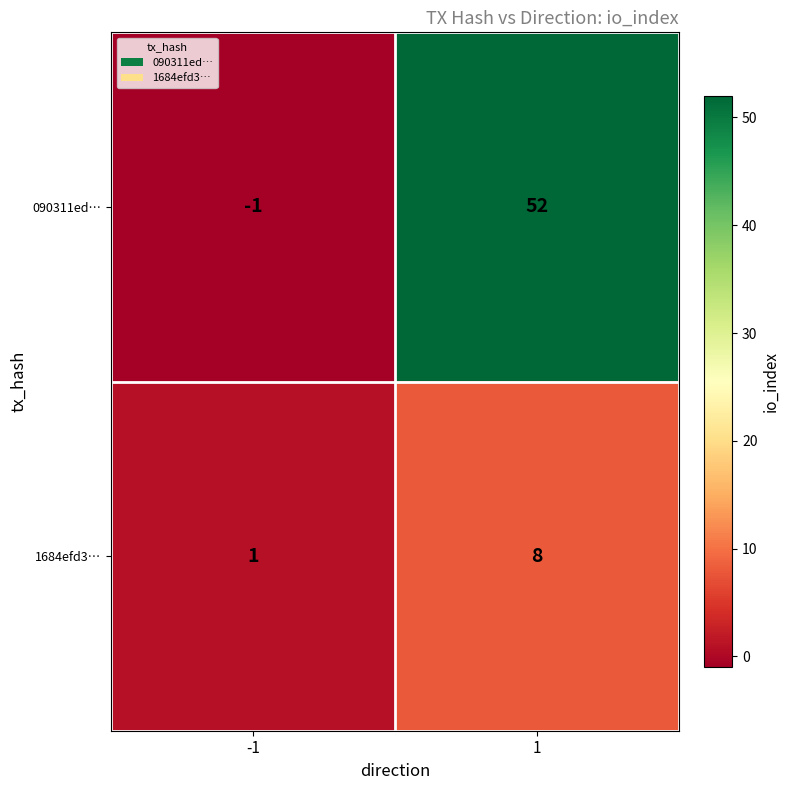

What is the highest value of the 1684efd3… series?

8